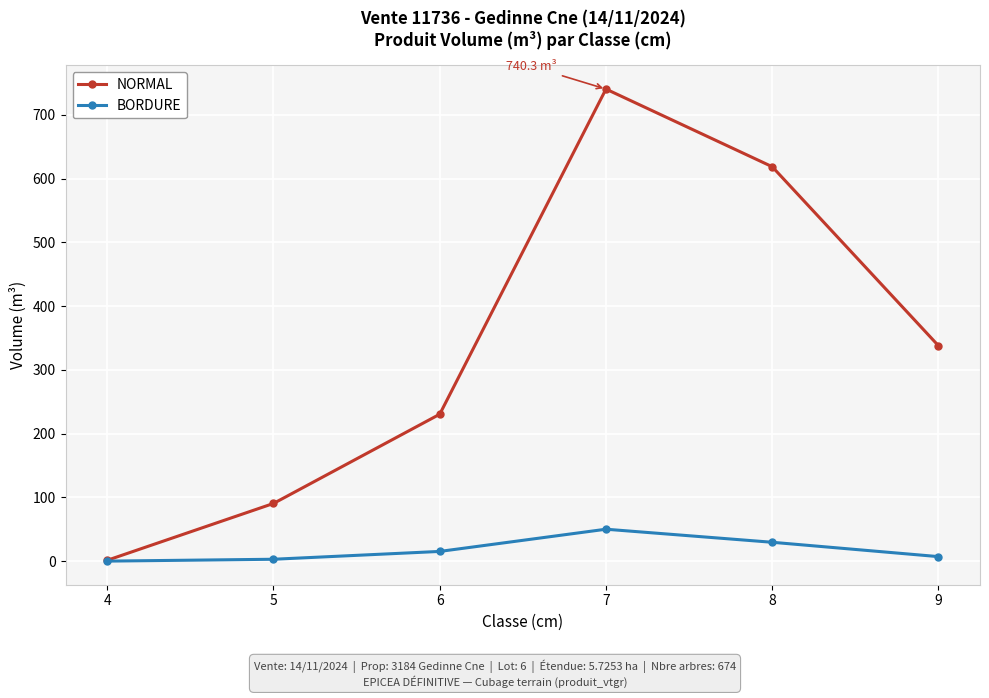

What is the maximum value for NORMAL?

740.3